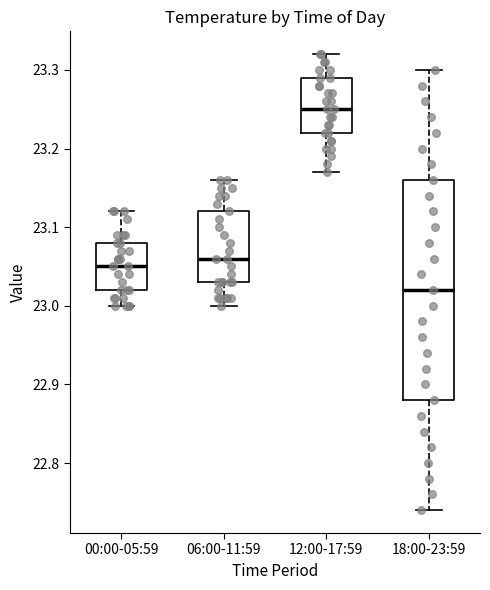

Which box has the lowest median line?

18:00-23:59